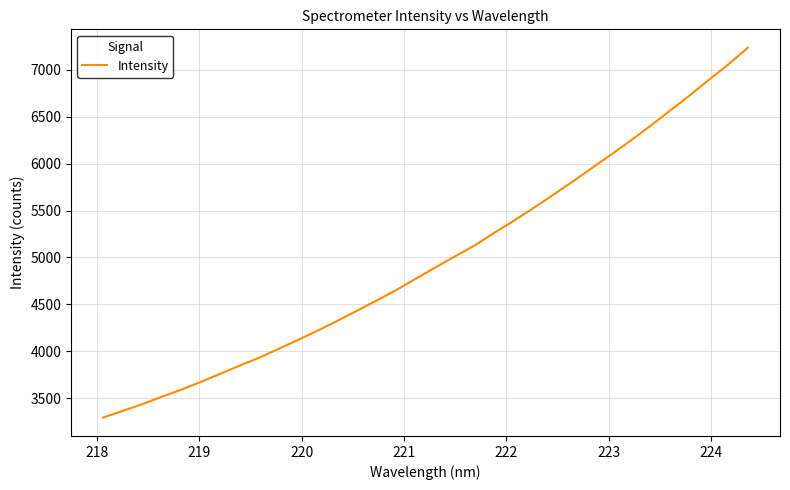

What is the greatest value displayed?

7233.3